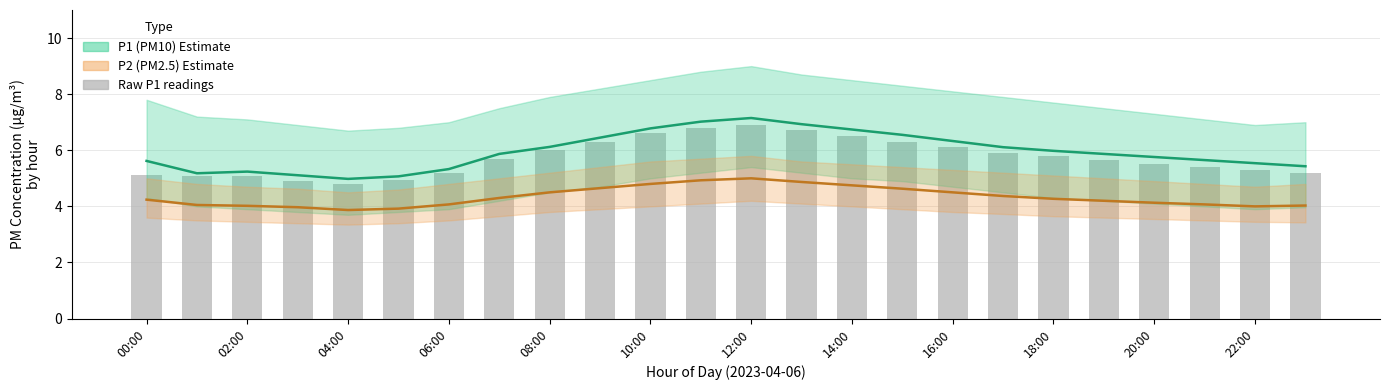

How many groups of bars are there?

24